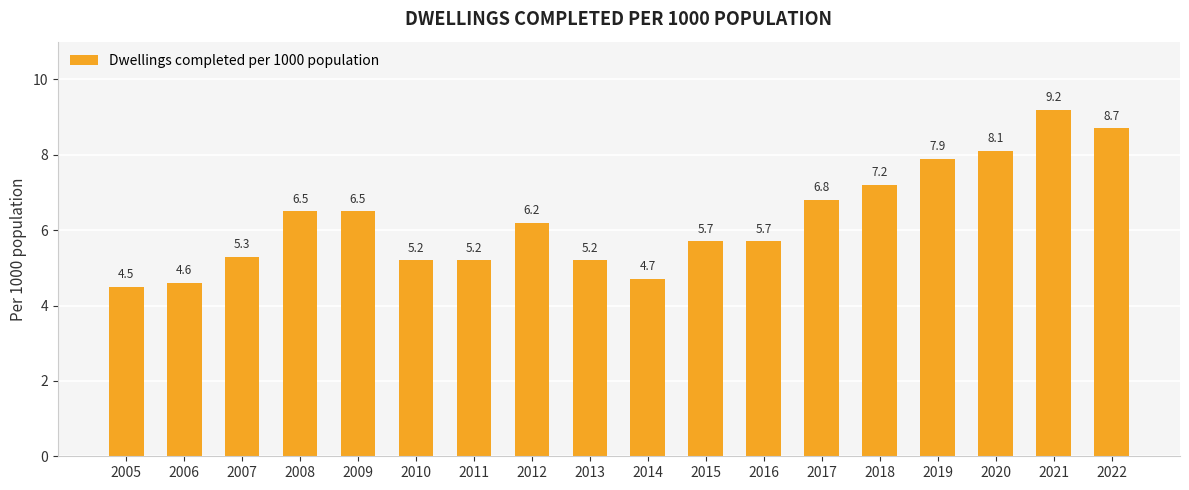

What is the difference between the second highest and minimum values?

4.2